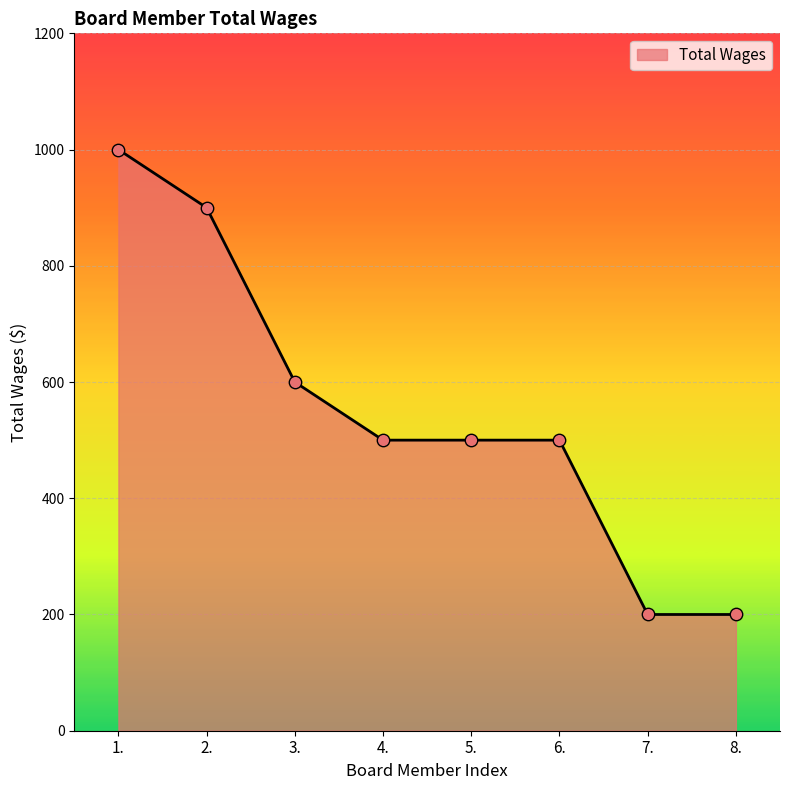

What is the change in value from 3. to 5.?

-100